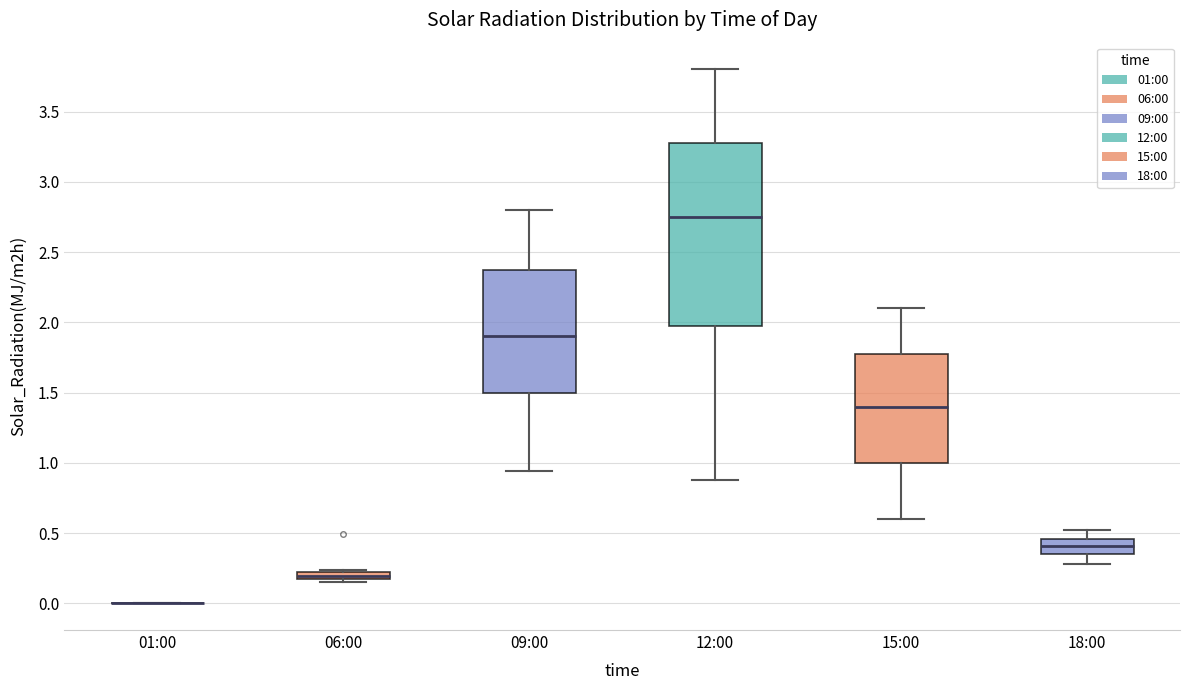

Comparing the boxes themselves (not the whiskers), which one is the tallest?

12:00